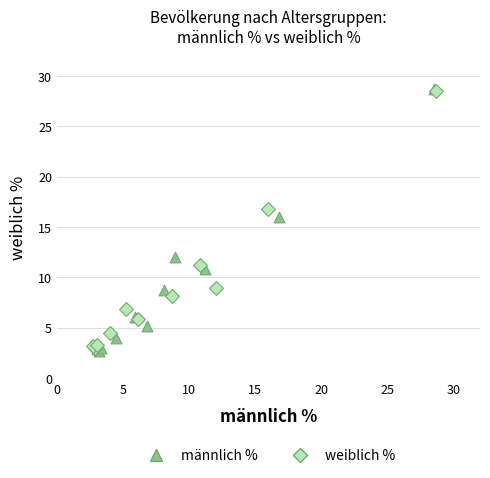

What are all the series names shown in the legend?

männlich %, weiblich %